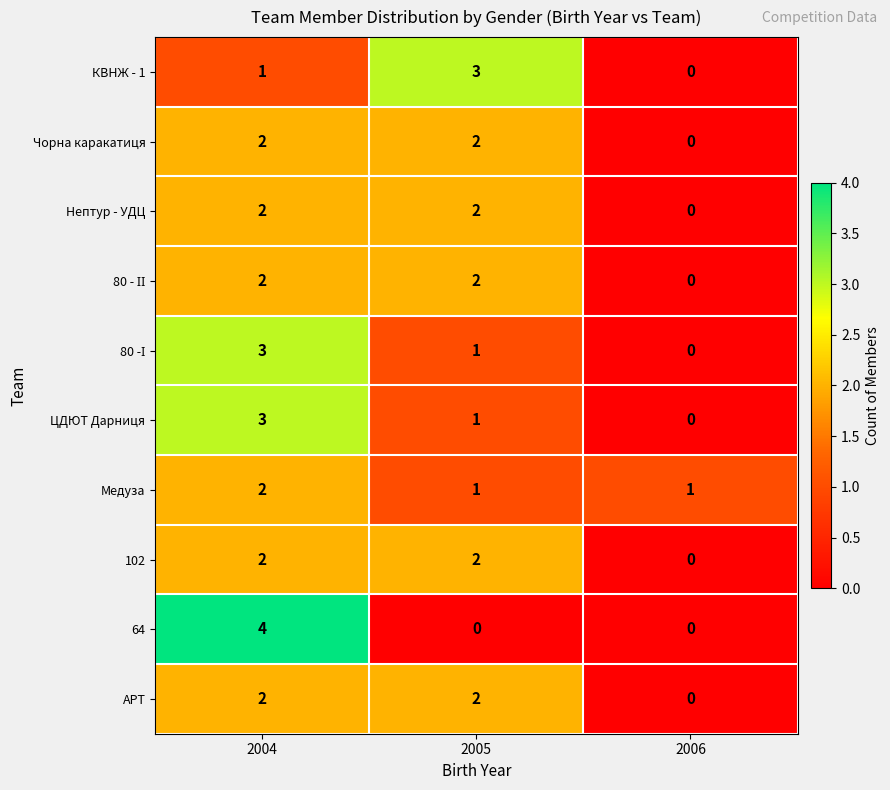

Where is ЦДЮТ Дарниця nearest to the value 1?

2005